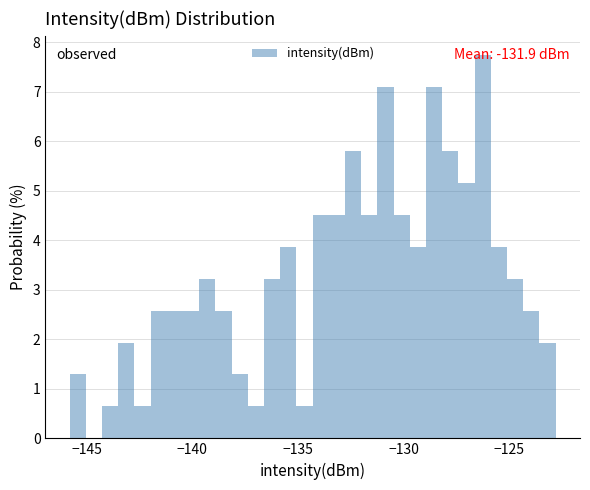

Read against the x-axis, roughly where is the centre of the tallest bar?

-126.0